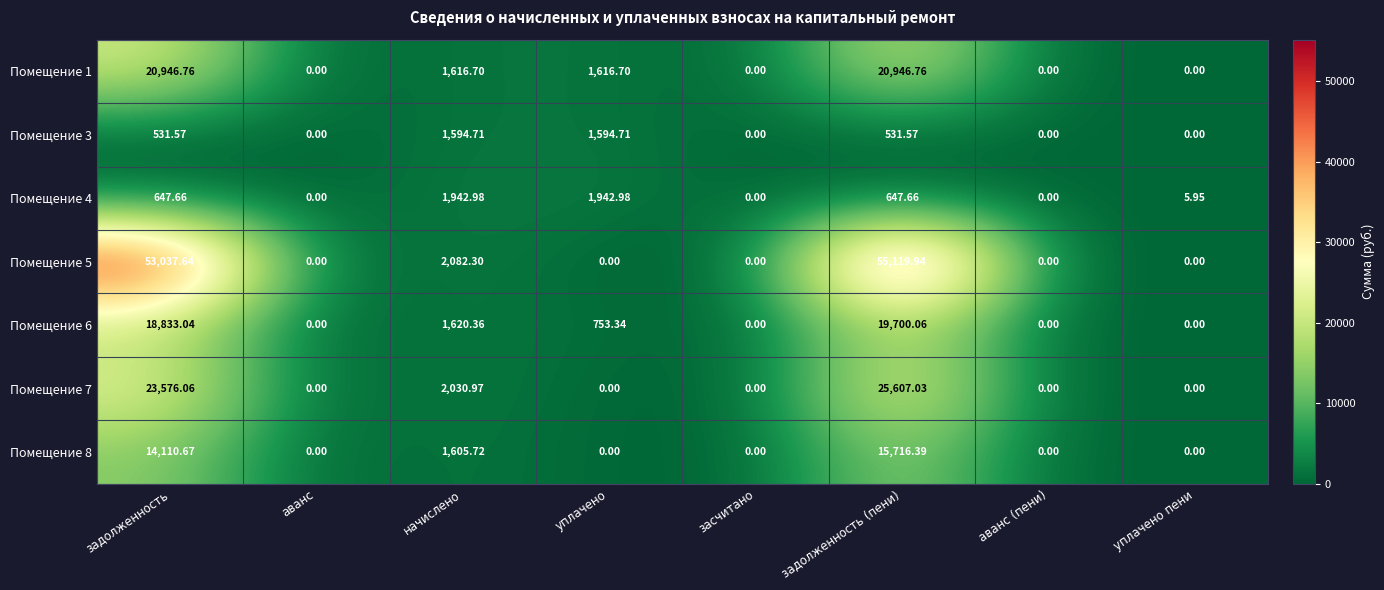

What is the total value across all series at задолженность (пени)?

138269.4